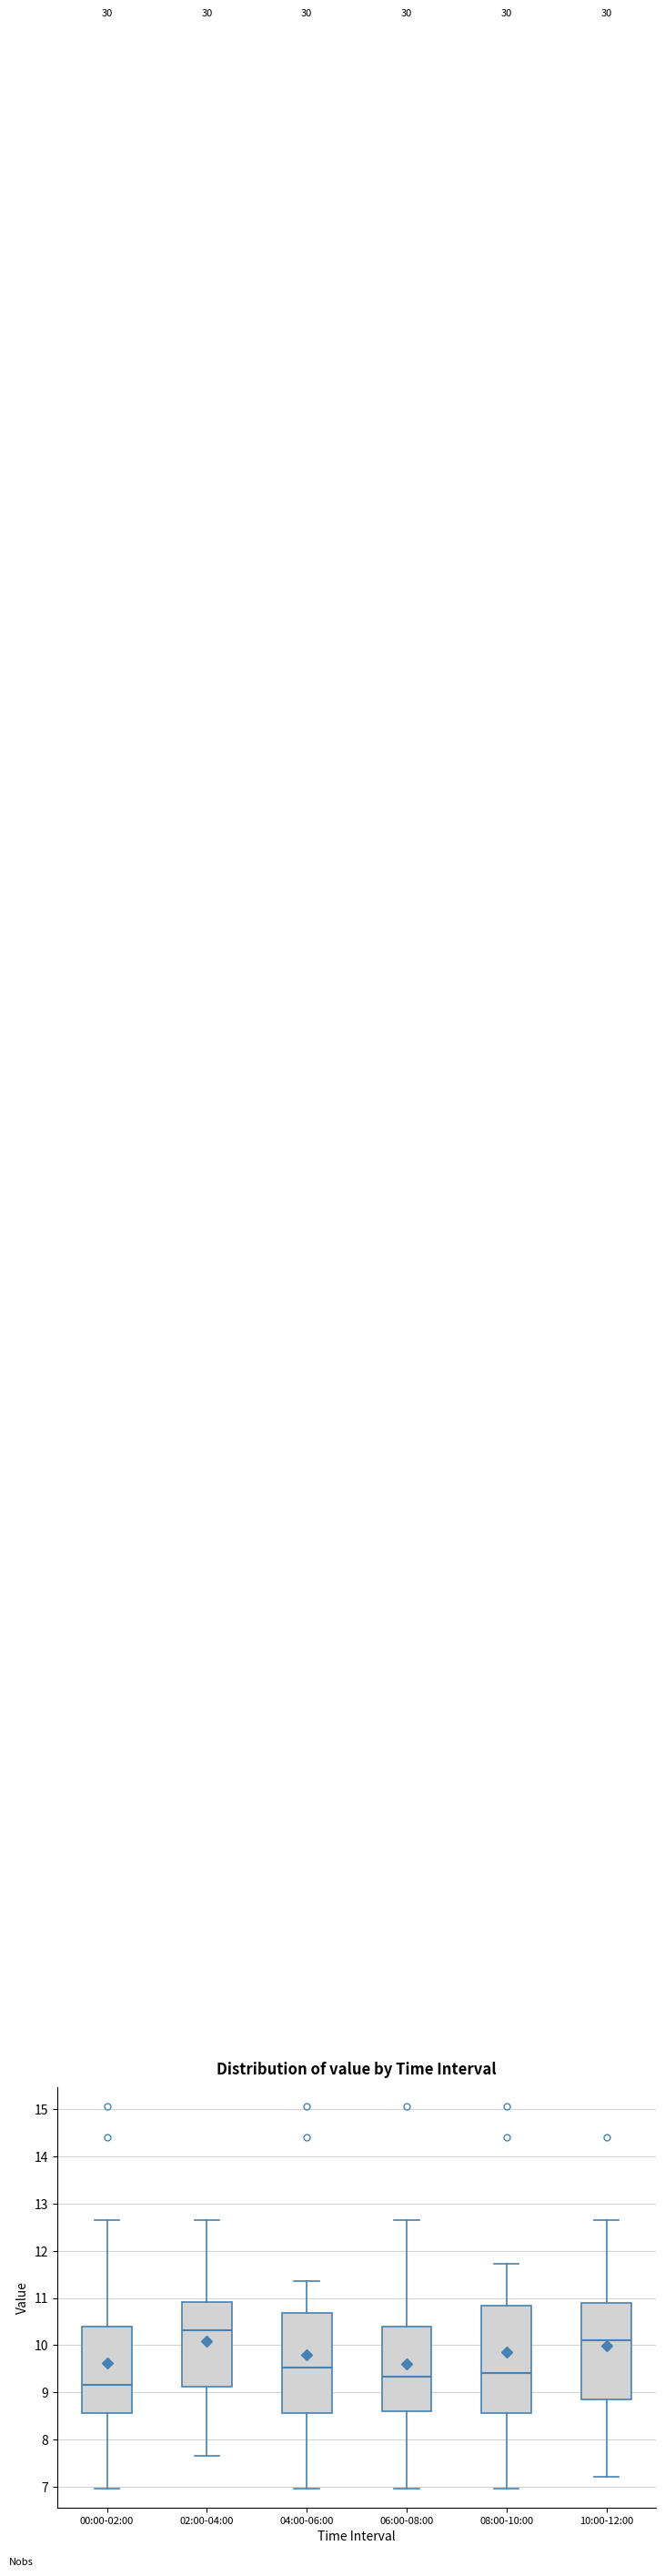

Which box is the tallest, from its lower edge to its upper edge?

08:00-10:00